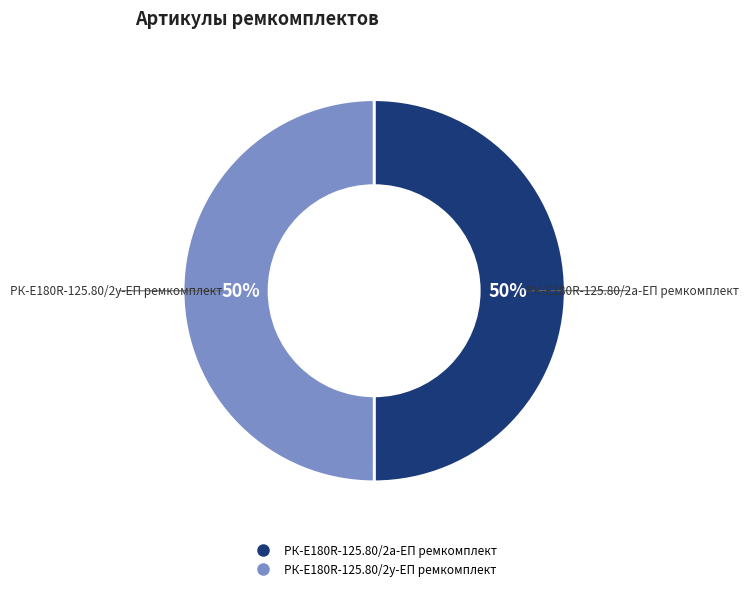

To the nearest percent, what percentage of the pie is РК-E180R-125.80/2а-ЕП ремкомплект?

50%